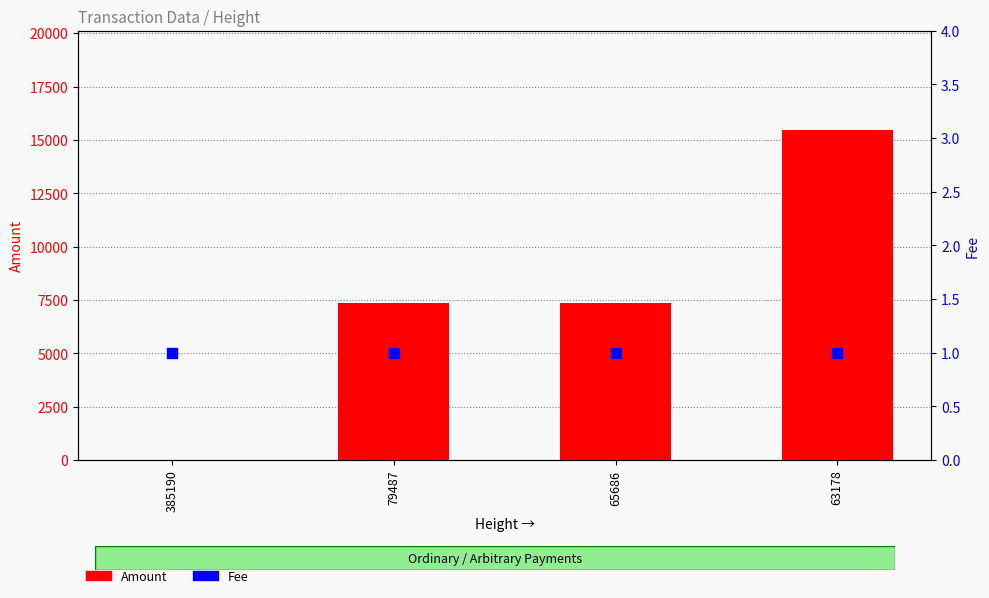

What are all the series names shown in the legend?

Amount, Fee